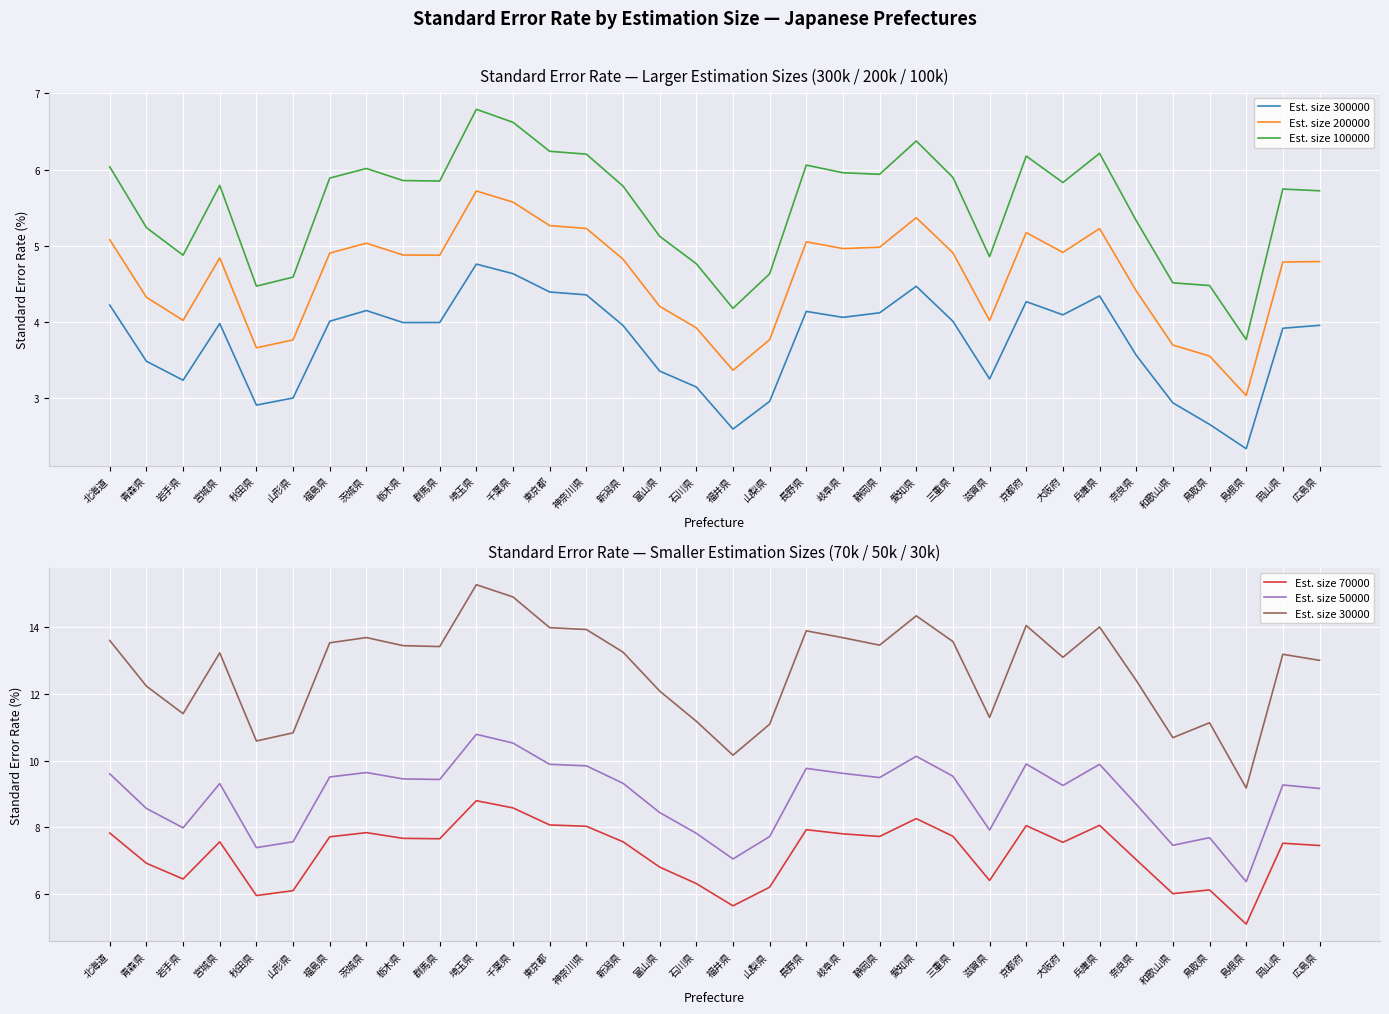

What is the approximate value of Est. size 200000 at 富山県?

4.2